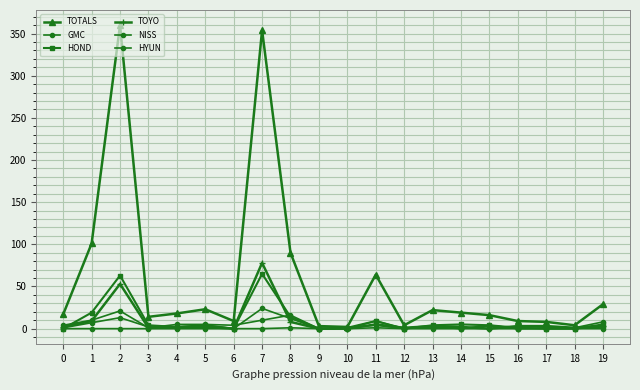

Which series has the largest range (max minus min)?

TOTALS